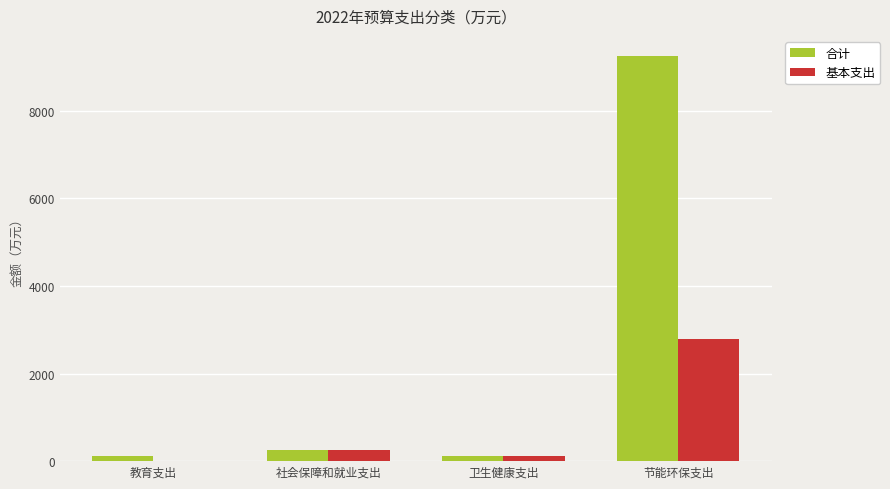

Does the chart contain stacked bars?

No